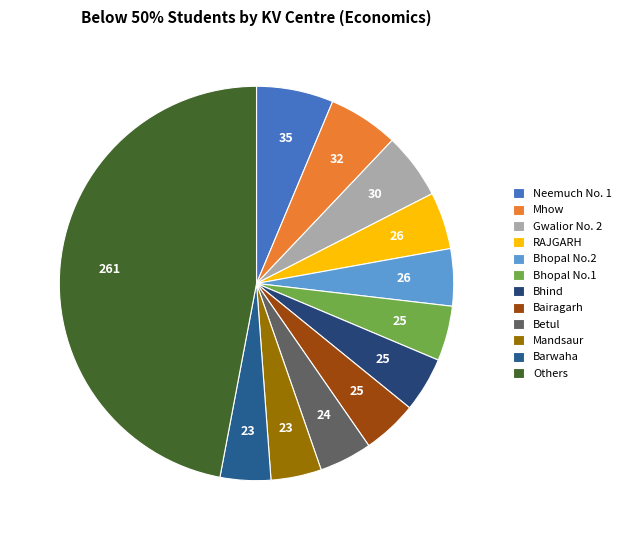

How many segments does this pie chart have?

12